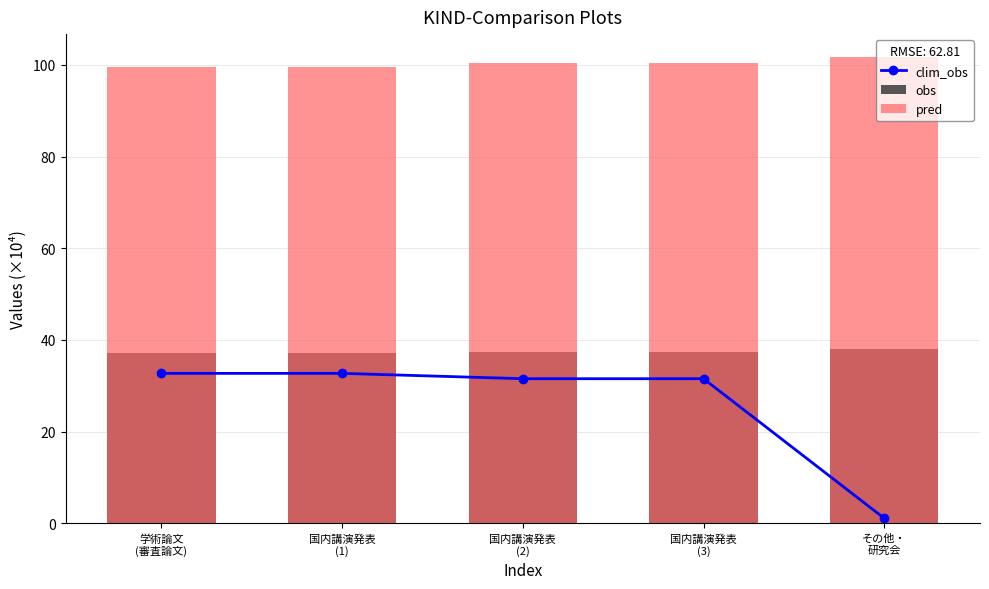

Reading right to left, list all the values displayed in this chart.

clim_obs: その他・
研究会=1.1	国内講演発表
(3)=31.5	国内講演発表
(2)=31.5	国内講演発表
(1)=32.7	学術論文
(審査論文)=32.7
obs: その他・
研究会=38.0	国内講演発表
(3)=37.5	国内講演発表
(2)=37.5	国内講演発表
(1)=37.2	学術論文
(審査論文)=37.2
pred: その他・
研究会=101.6	国内講演発表
(3)=100.3	国内講演発表
(2)=100.3	国内講演発表
(1)=99.6	学術論文
(審査論文)=99.5